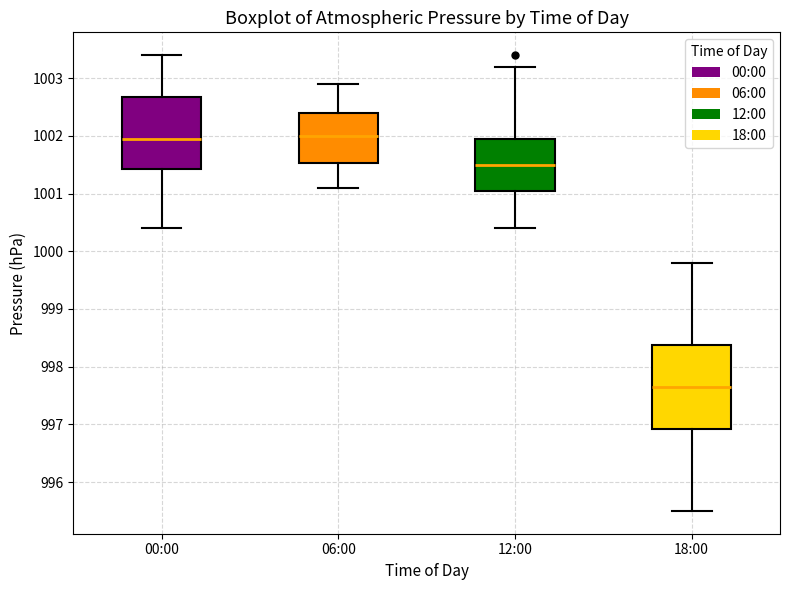

Where is the lower edge of the box for 12:00 on the y-axis? The values are not printed on the chart, so give them approximately, as read against the axis.

1001.1